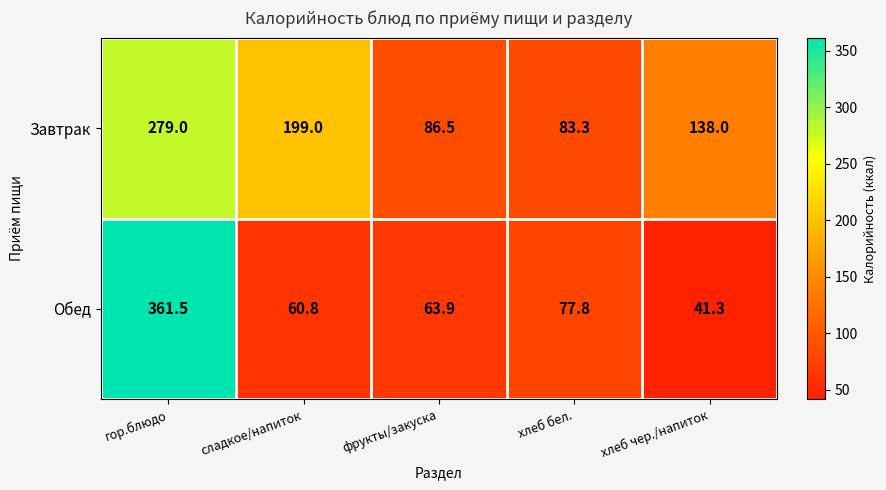

Reading left to right, list all the values displayed in this chart.

Завтрак: 279.0	199.0	86.5	83.3	138.0
Обед: 361.5	60.8	63.9	77.8	41.3